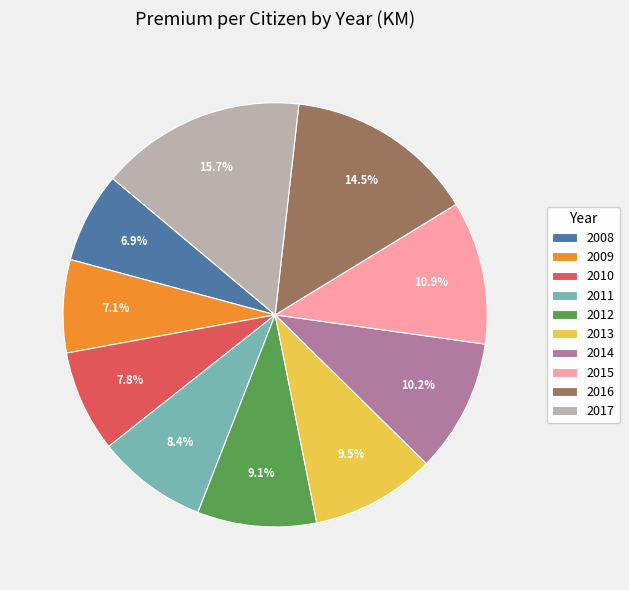

Does 2010 represent more than half of the total?

No